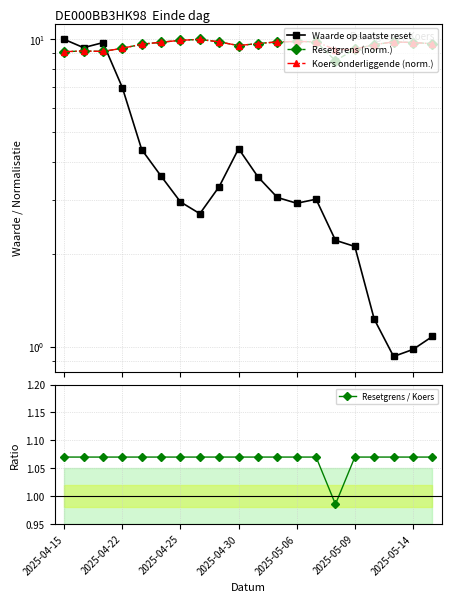

The Resetgrens / Koers series shows 0.7 at 2025-05-06. True or false?

False